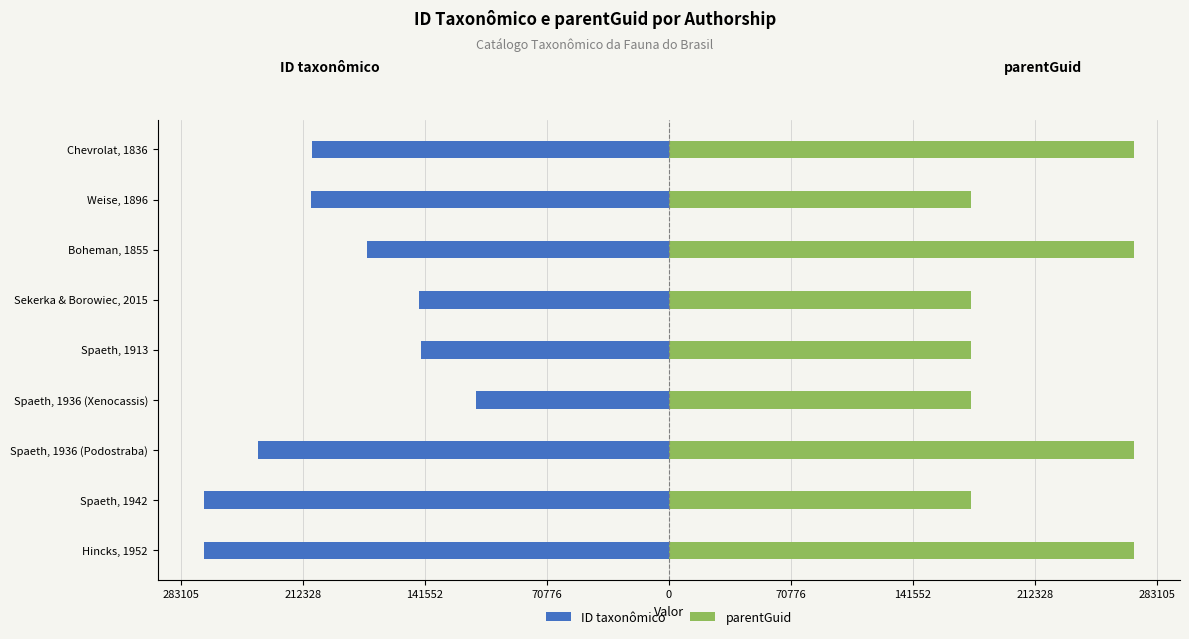

The value of ID taxonômico at Boheman, 1855 is -279618. True or false?

False